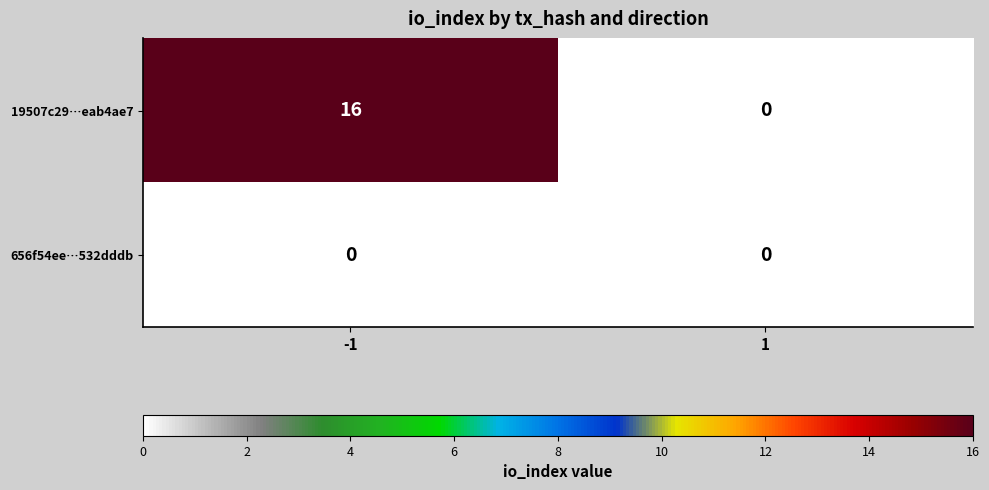

Which series has the widest spread of values?

19507c29…eab4ae7